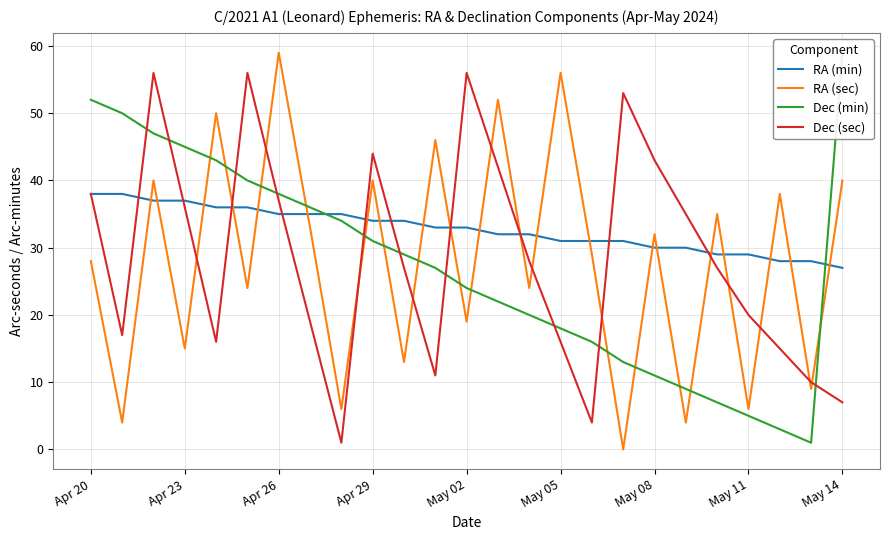

After their last crossing, which series has the higher values: RA (sec) or RA (min)?

RA (sec)